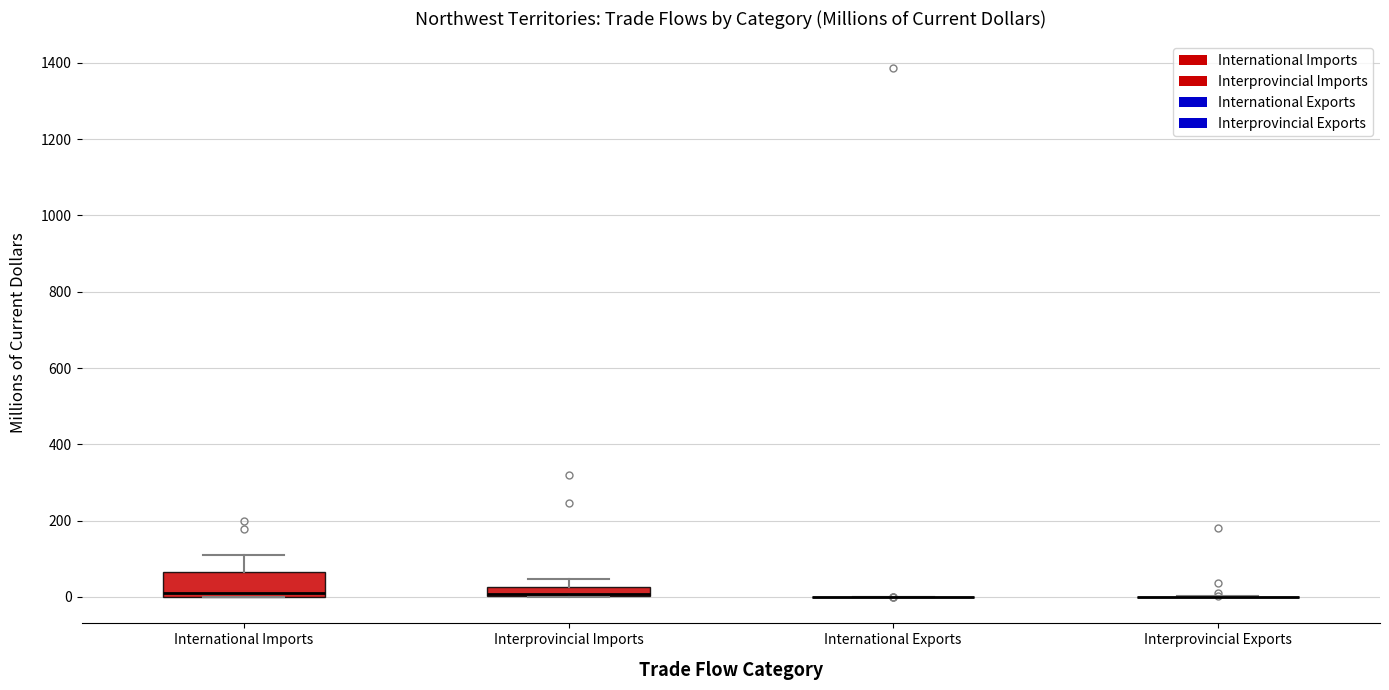

Comparing the boxes themselves (not the whiskers), which one is the tallest?

International Imports